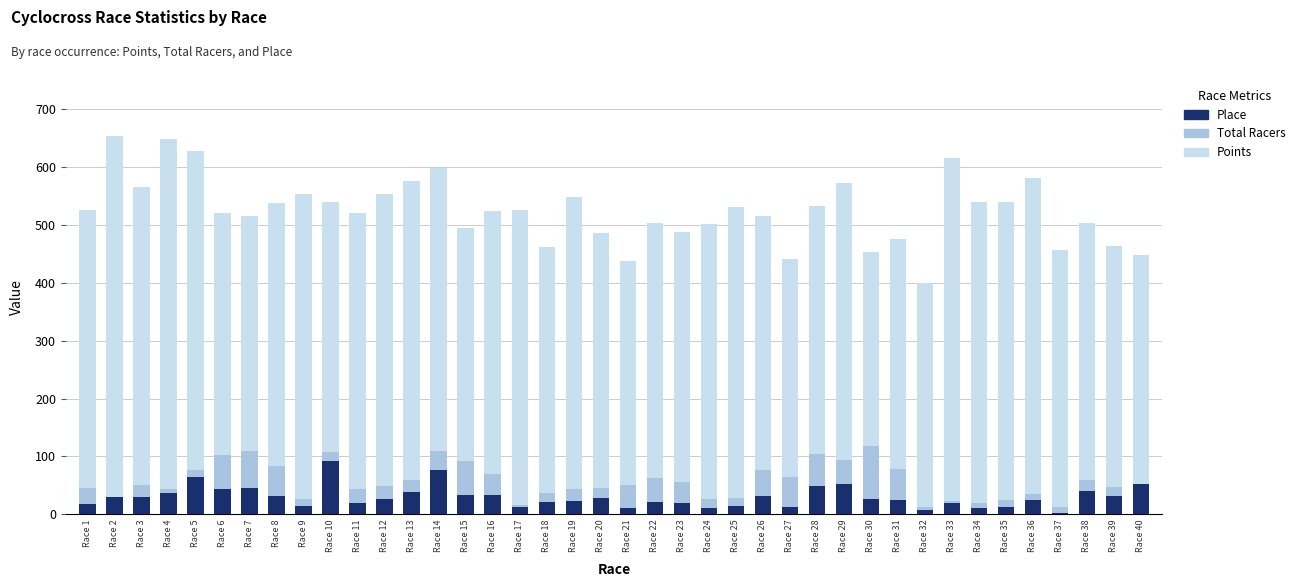

List the series in order of their peak value, highest first.

Points, Total Racers, Place